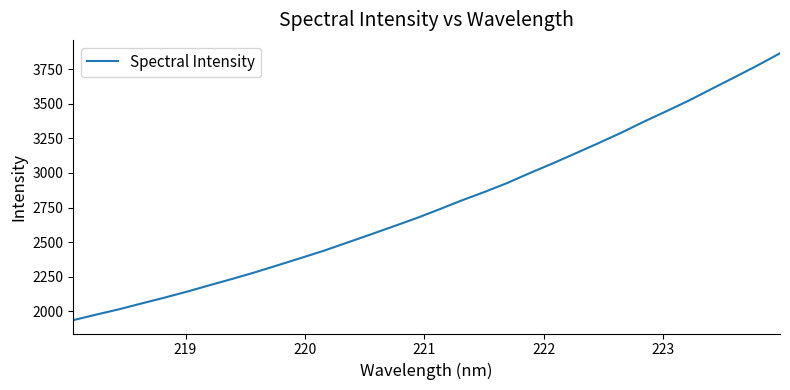

What is the average value?

2772.6